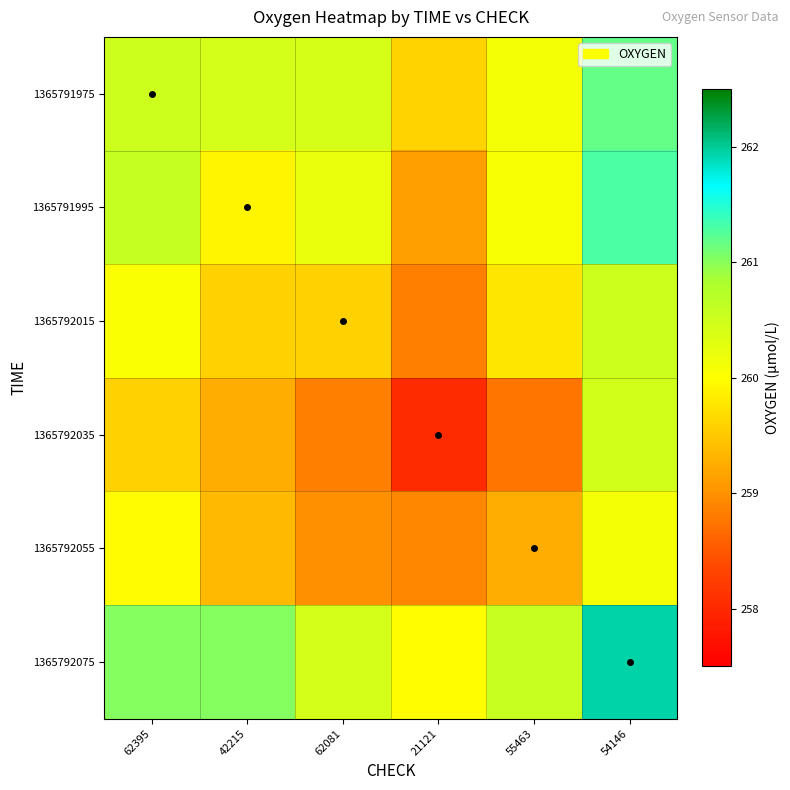

What is the spread (max minus min) of values at 62395?

1.4